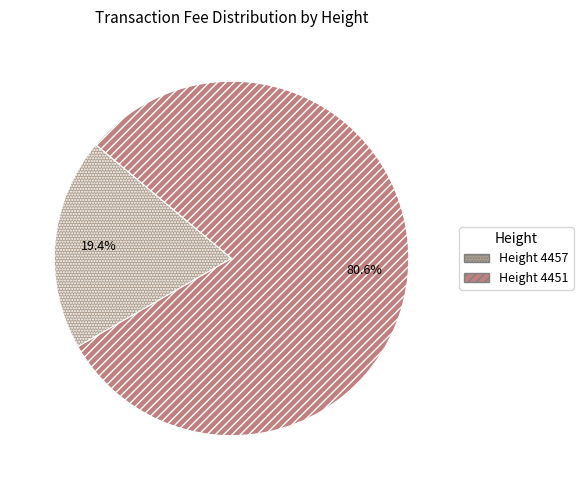

How many segments does this pie chart have?

2